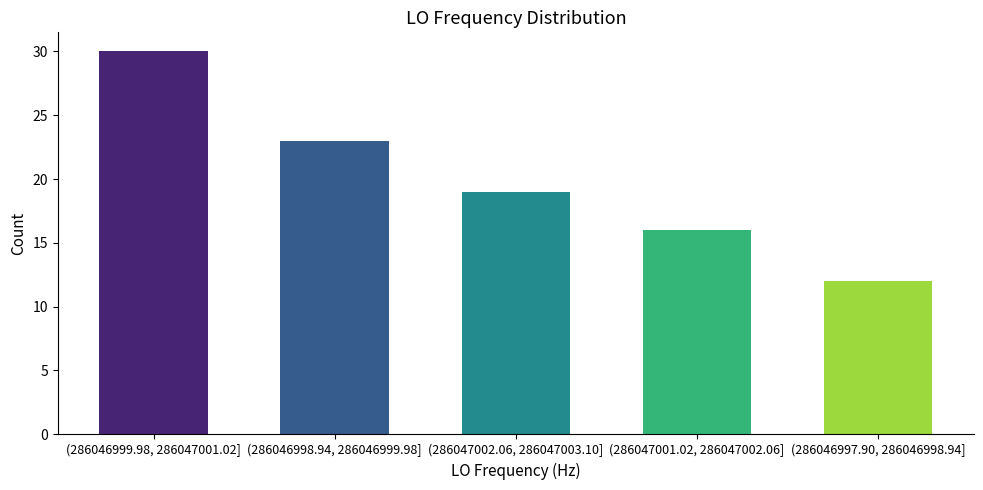

Reading left to right, extract all data points from this chart.

30	23	19	16	12